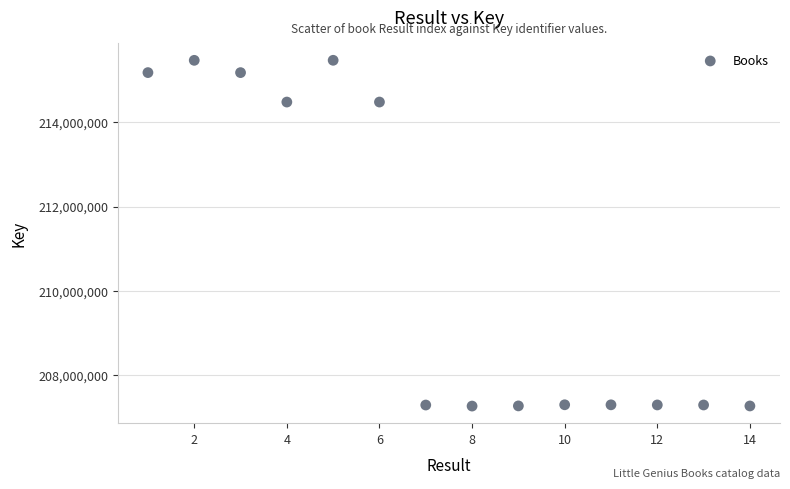

What is the range of Y values (max minus min)?

8210214